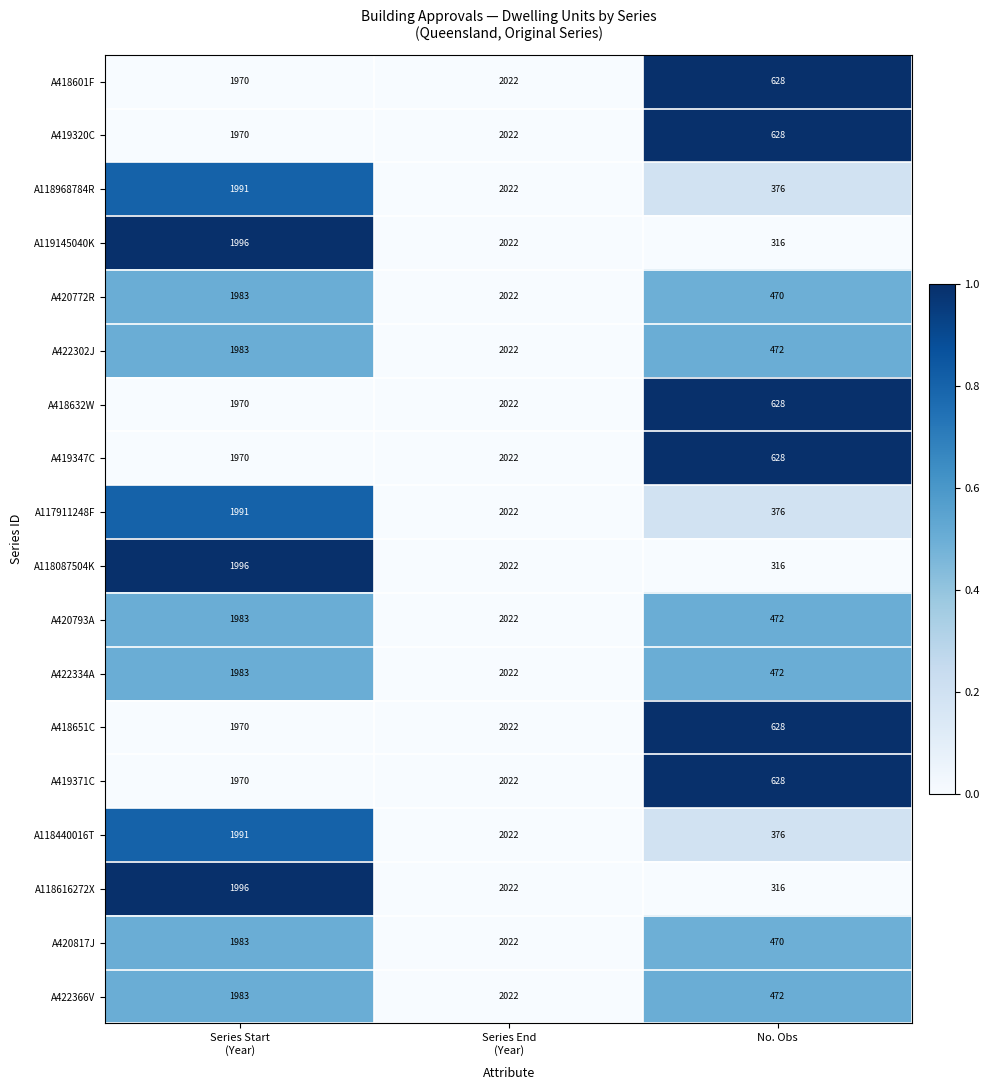

What is the spread (max minus min) of values at No. Obs?

312